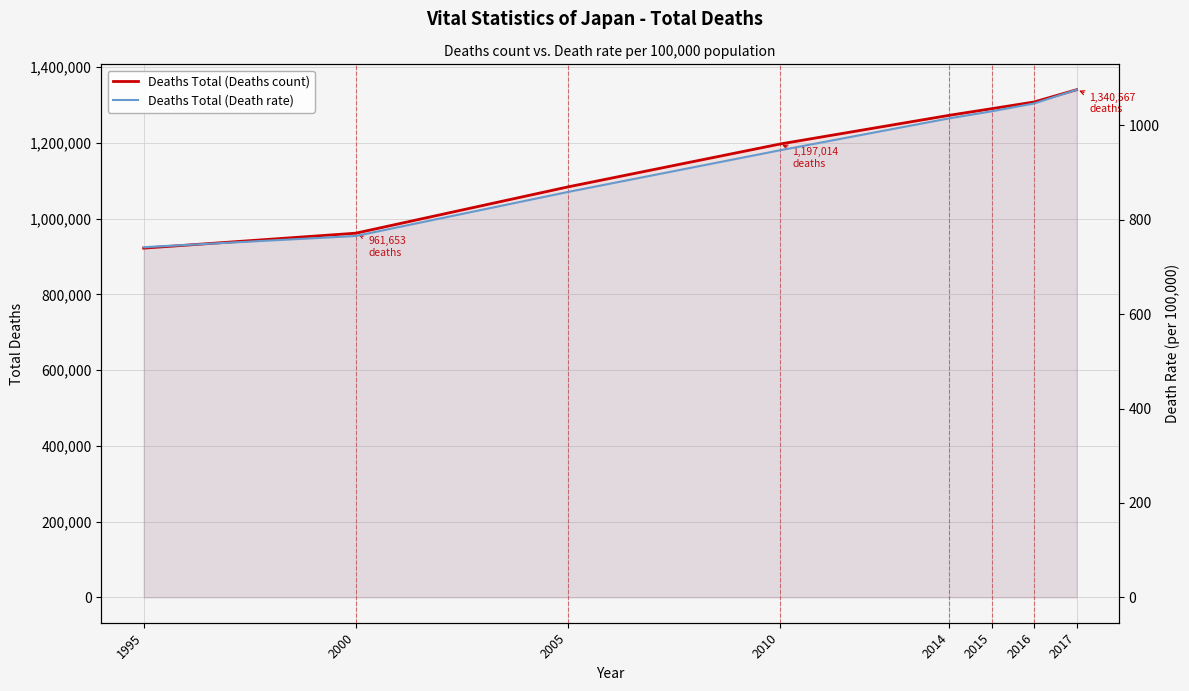

Reading right to left, list all the values displayed in this chart.

Deaths Total (Deaths count): 2017=1340567.0	2016=1308158.0	2015=1290510.0	2014=1273025.0	2010=1197014.0	2005=1083796.0	2000=961653.0	1995=922139.0
Deaths Total (Death rate): 2017=1075.5	2016=1046.4	2015=1029.8	2014=1014.9	2010=947.1	2005=858.8	2000=765.6	1995=741.9